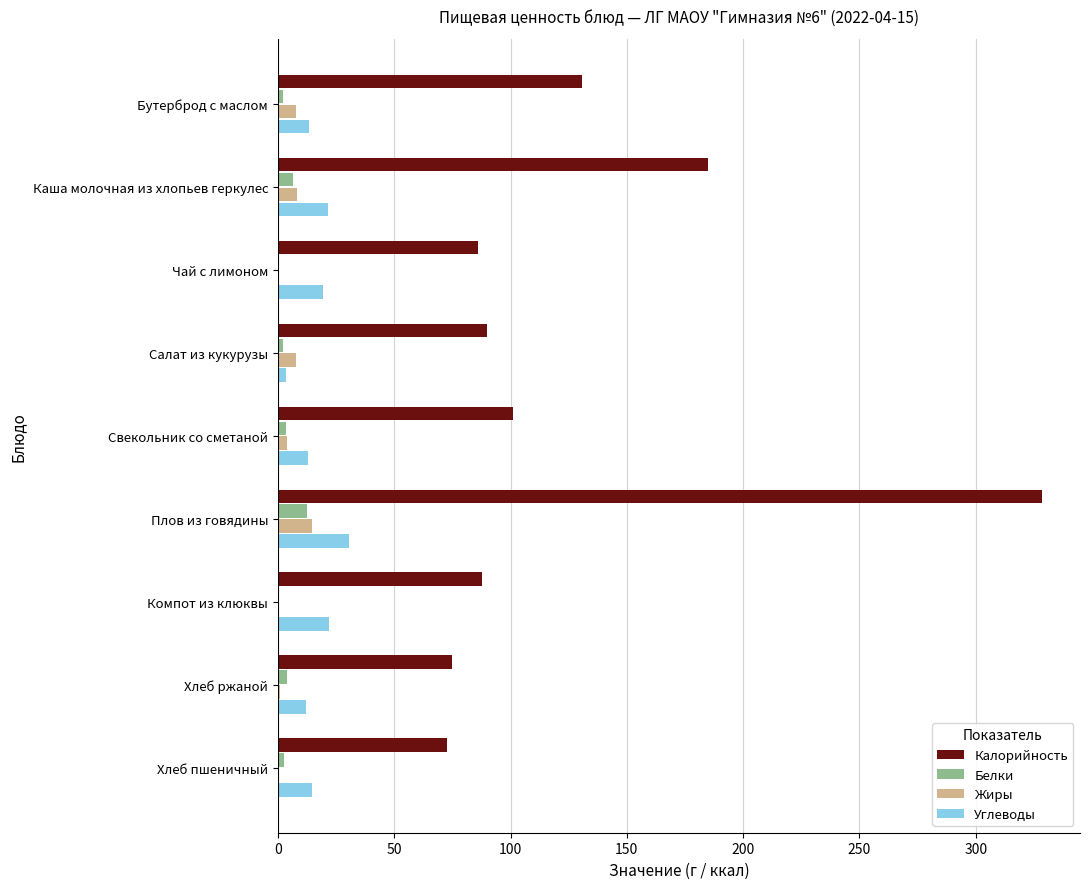

What is the sum of all Жиры values?

43.3